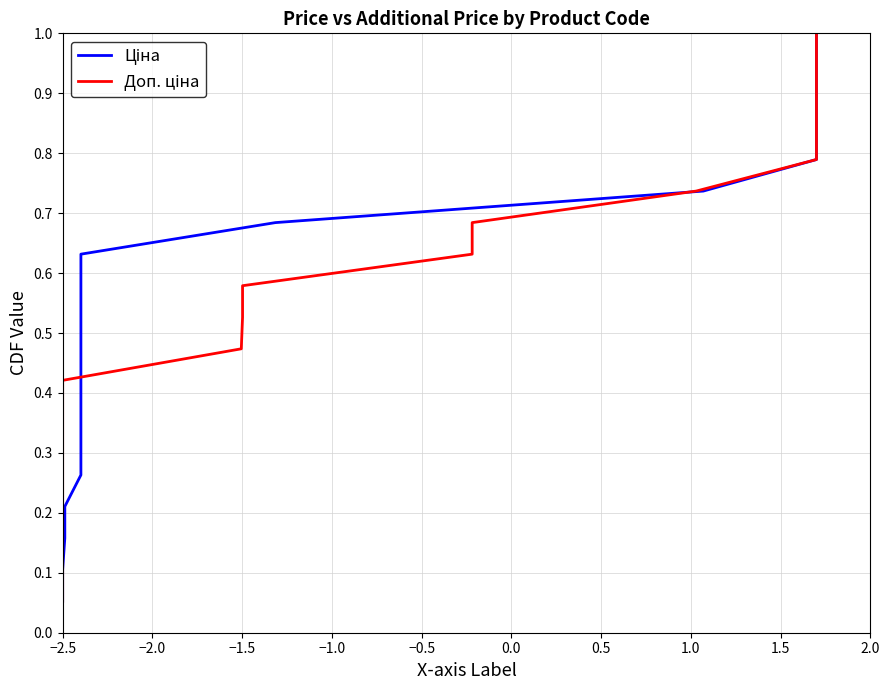

True or false: Ціна has a value of 1.4 at 15.

False